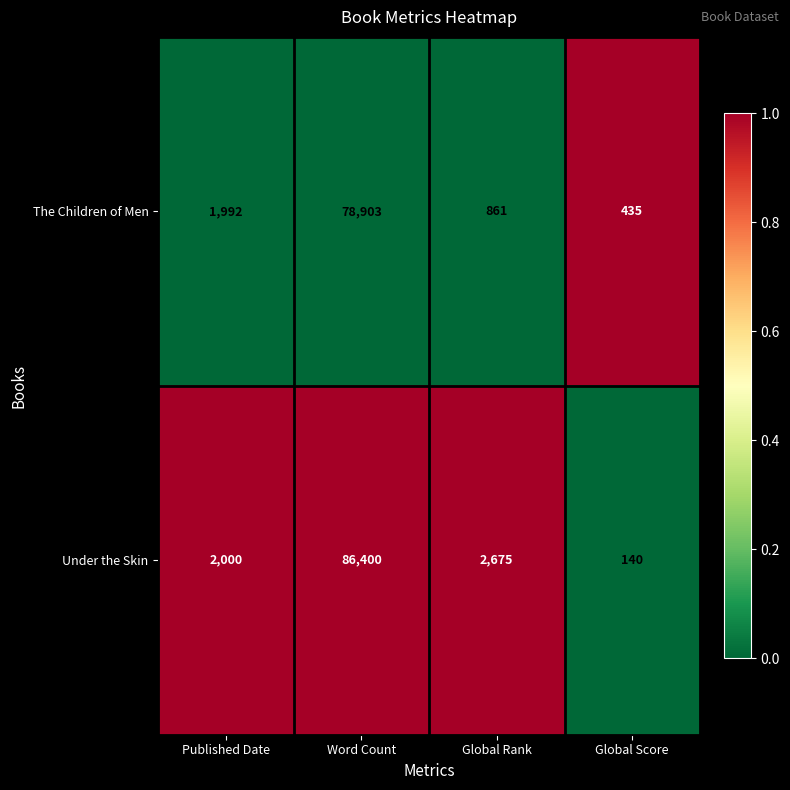

True or false: The Children of Men has a value of 435 at Global Score.

True